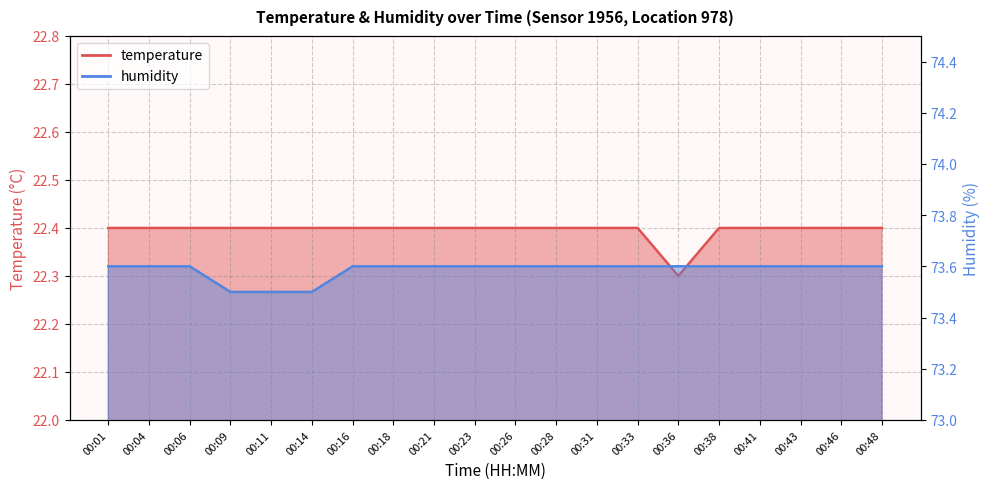

Reading right to left, extract all data points from this chart.

temperature: 00:48=22.4	00:46=22.4	00:43=22.4	00:41=22.4	00:38=22.4	00:36=22.3	00:33=22.4	00:31=22.4	00:28=22.4	00:26=22.4	00:23=22.4	00:21=22.4	00:18=22.4	00:16=22.4	00:14=22.4	00:11=22.4	00:09=22.4	00:06=22.4	00:04=22.4	00:01=22.4
humidity: 00:48=73.6	00:46=73.6	00:43=73.6	00:41=73.6	00:38=73.6	00:36=73.6	00:33=73.6	00:31=73.6	00:28=73.6	00:26=73.6	00:23=73.6	00:21=73.6	00:18=73.6	00:16=73.6	00:14=73.5	00:11=73.5	00:09=73.5	00:06=73.6	00:04=73.6	00:01=73.6